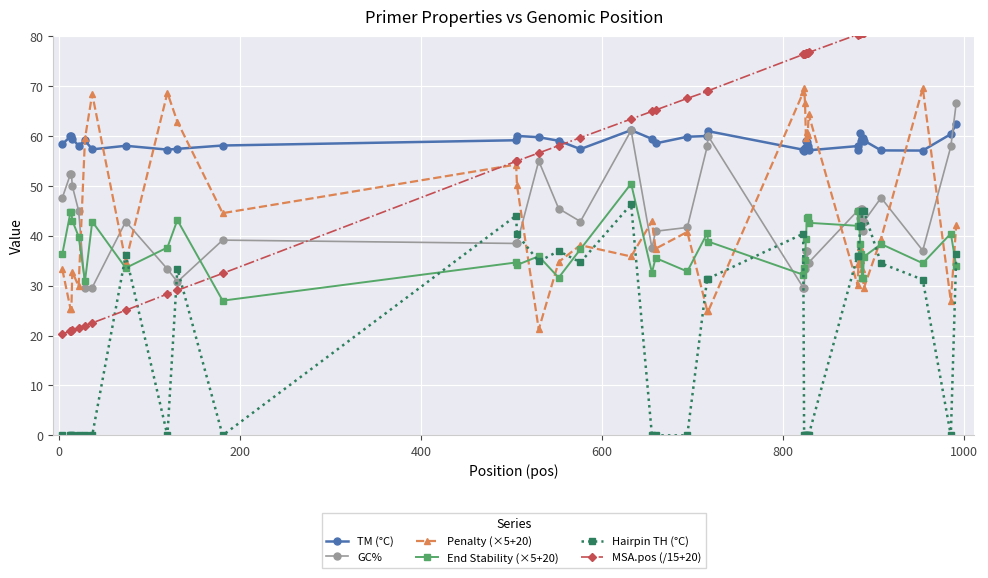

Which series has the widest spread of values?

MSA.pos (/15+20)